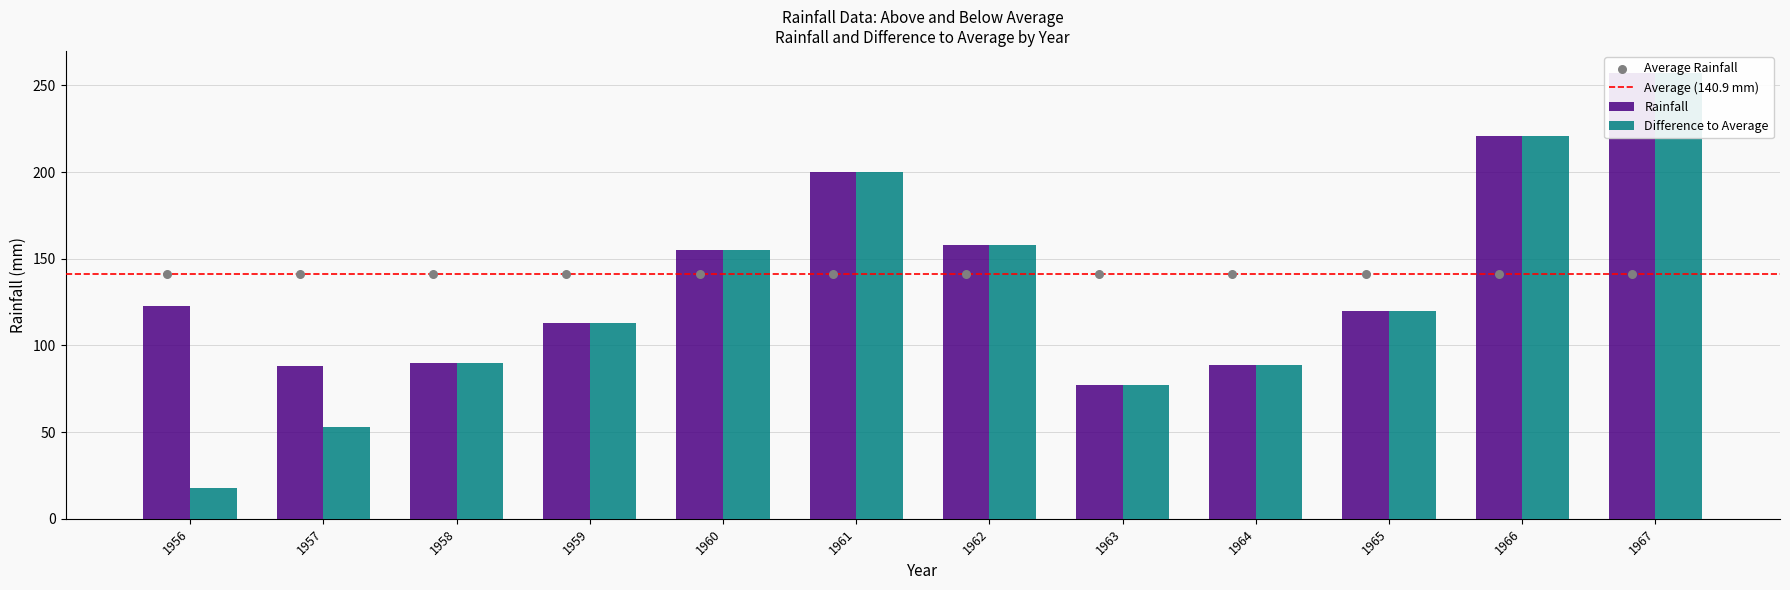

Which series has the largest Y range (max minus min)?

Difference to Average